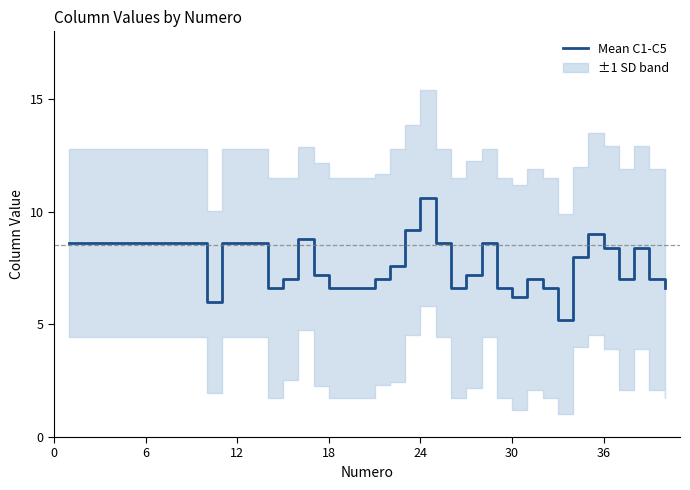

At which label does Mean C1-C5 reach its peak?

24